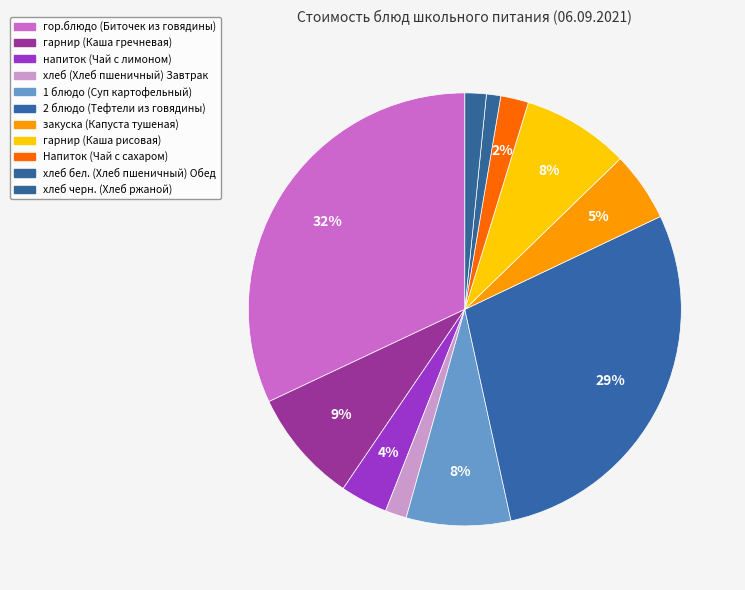

To the nearest percent, what is the combined percentage of гарнир (Каша рисовая) and 1 блюдо (Суп картофельный)?

16%